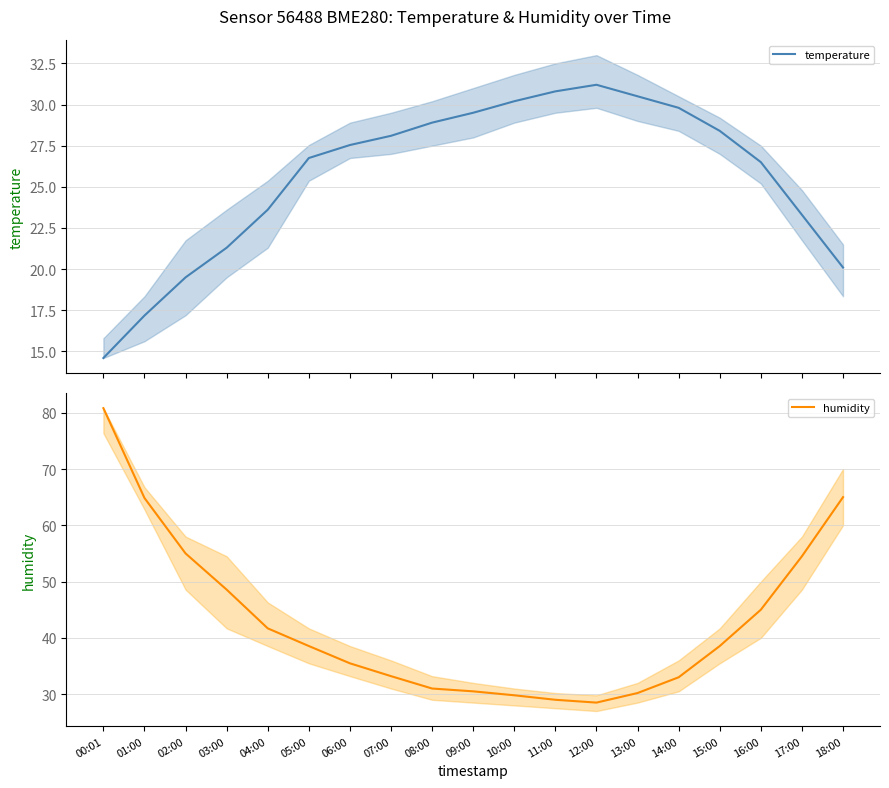

What position from the right is 04:00?

15